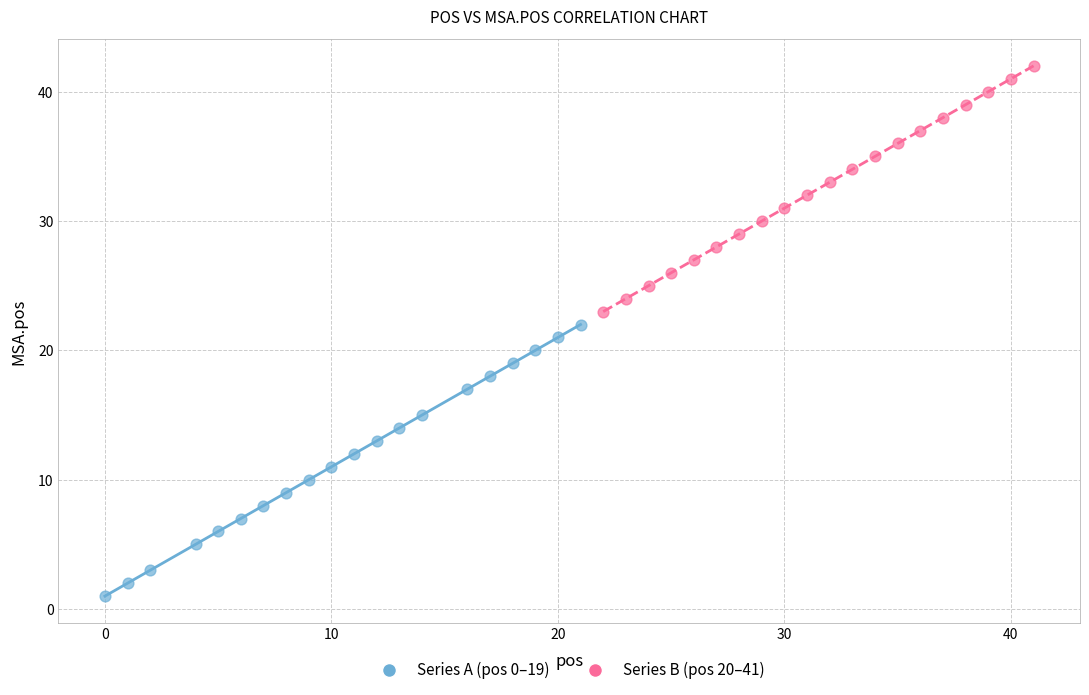

Which series has the widest spread of Y values?

Series A (pos 0–19)